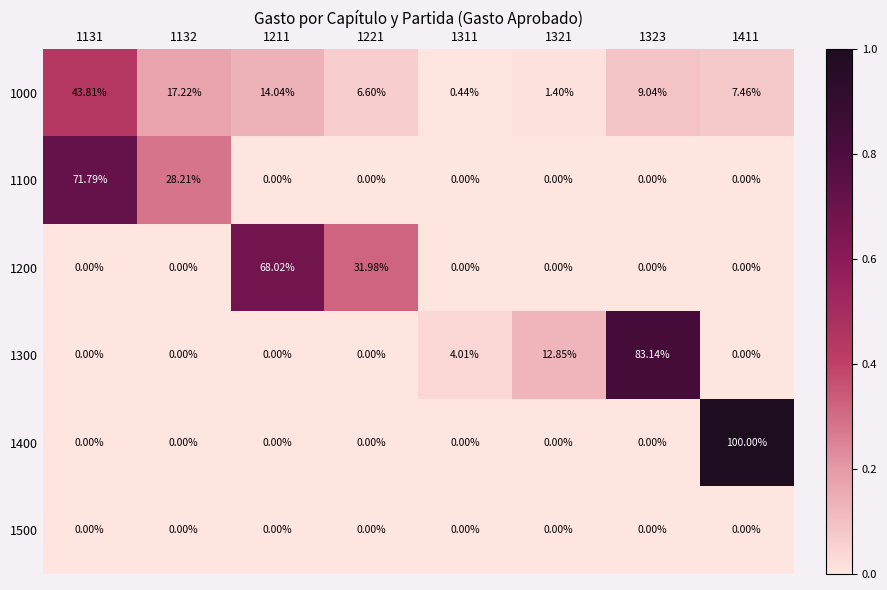

What is the total value across all series at 1323?

92.2